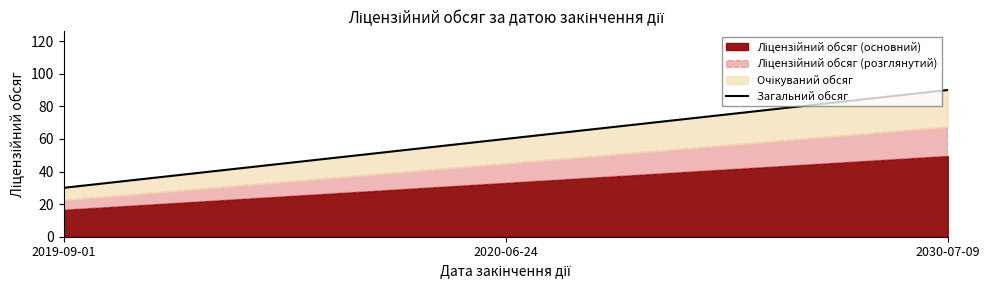

What is the sum of all values?

180